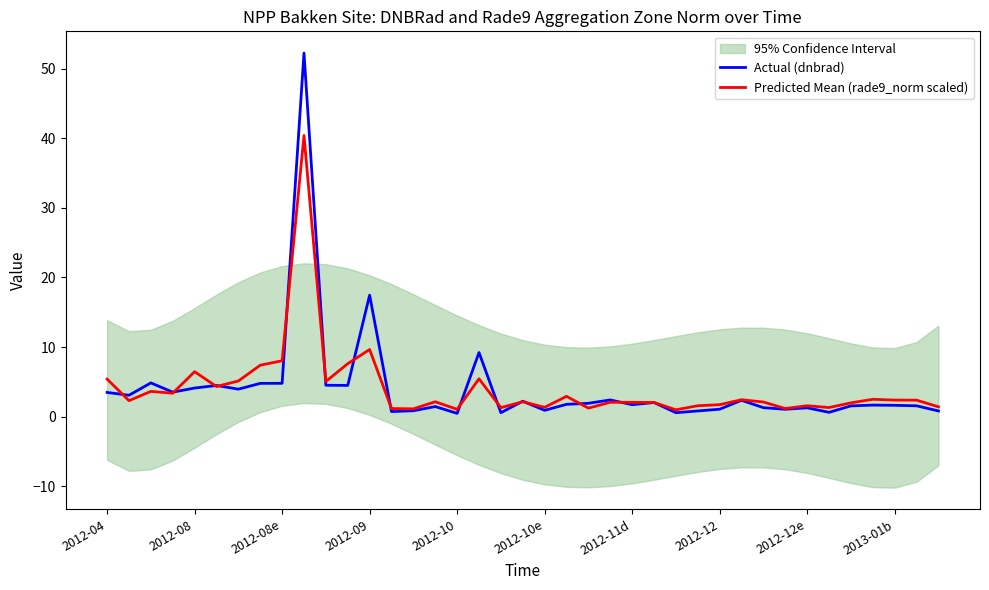

What is the highest value of the Actual (dnbrad) series?

52.2